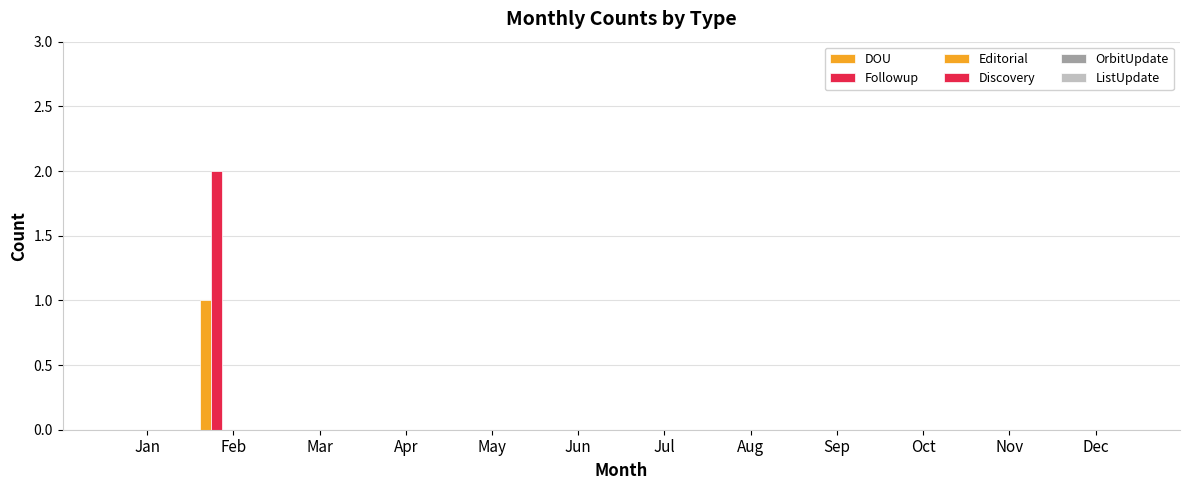

How many groups of bars are there?

12